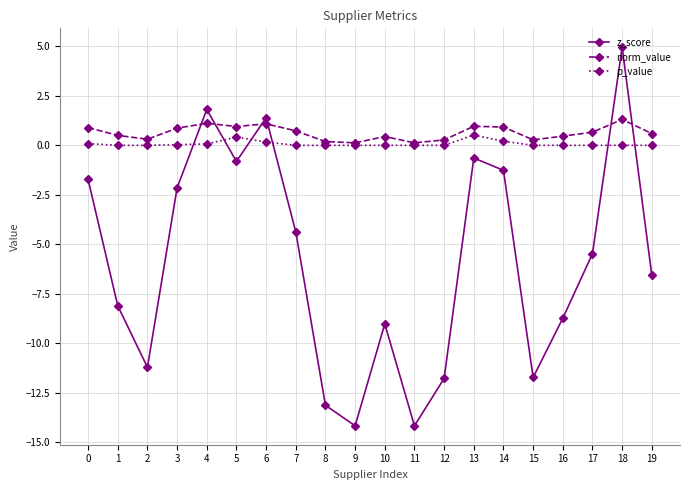

What is the smallest value displayed?

-14.2